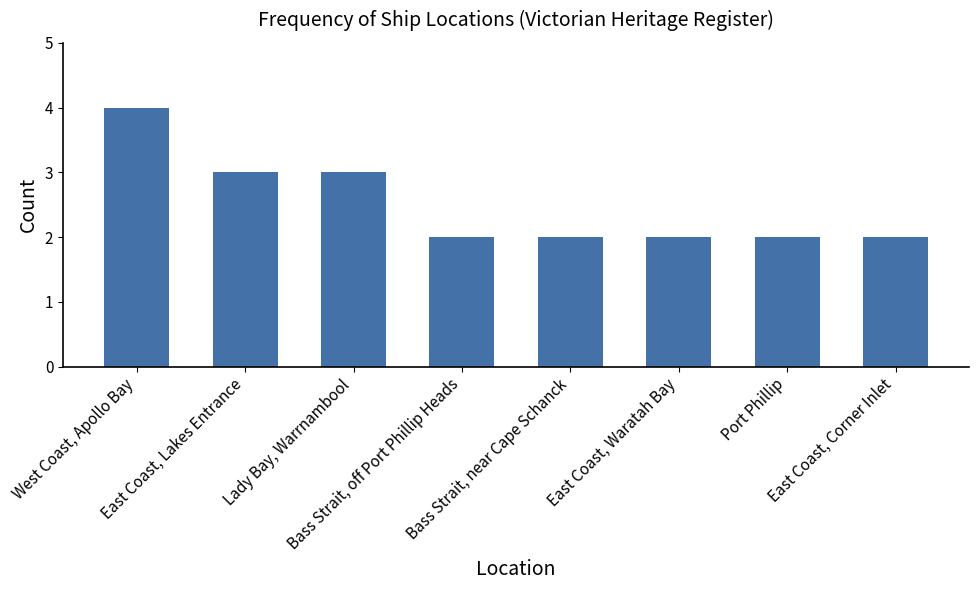

What is the sum of the values at East Coast, Corner Inlet and Bass Strait, near Cape Schanck?

4